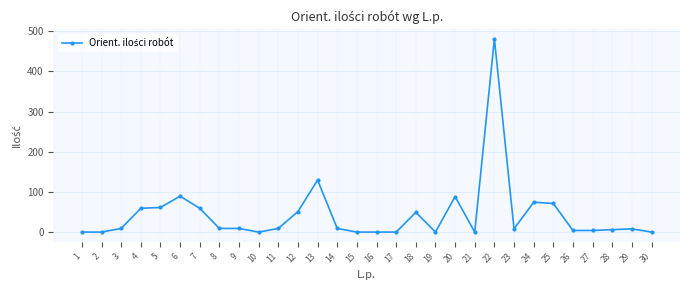

What is the greatest value displayed?

480